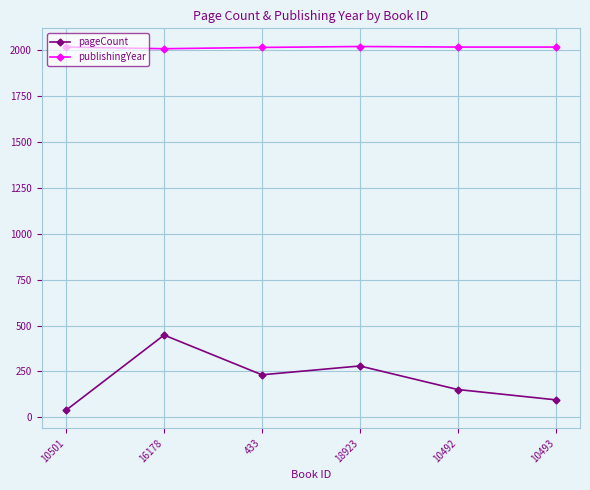

True or false: publishingYear has a value of 2005 at 16178.

True